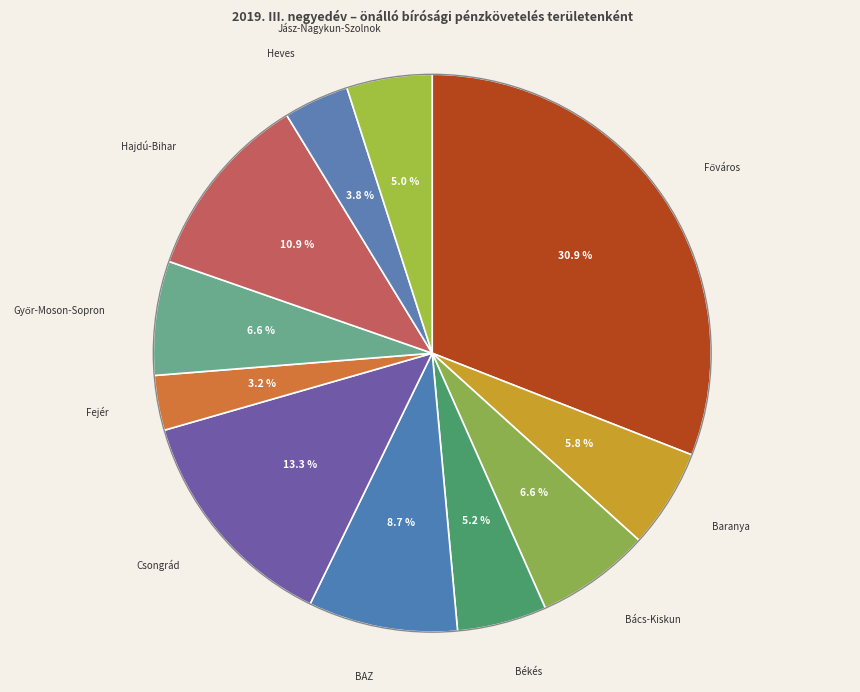

Count the number of slices in the pie.

11